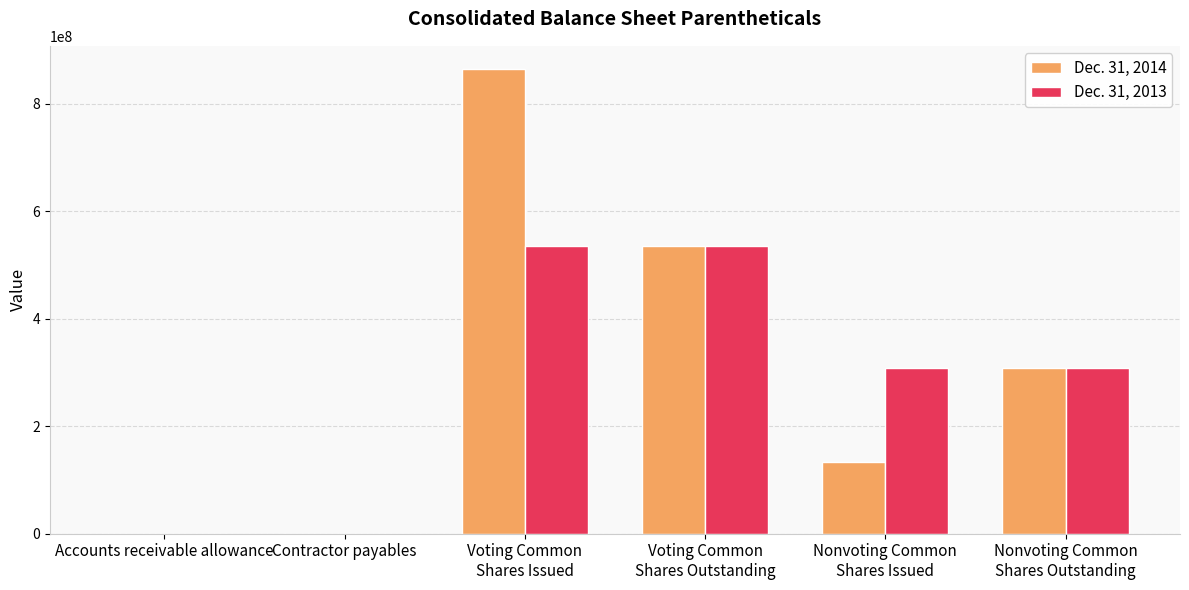

What is the maximum value shown in the chart?

864378563